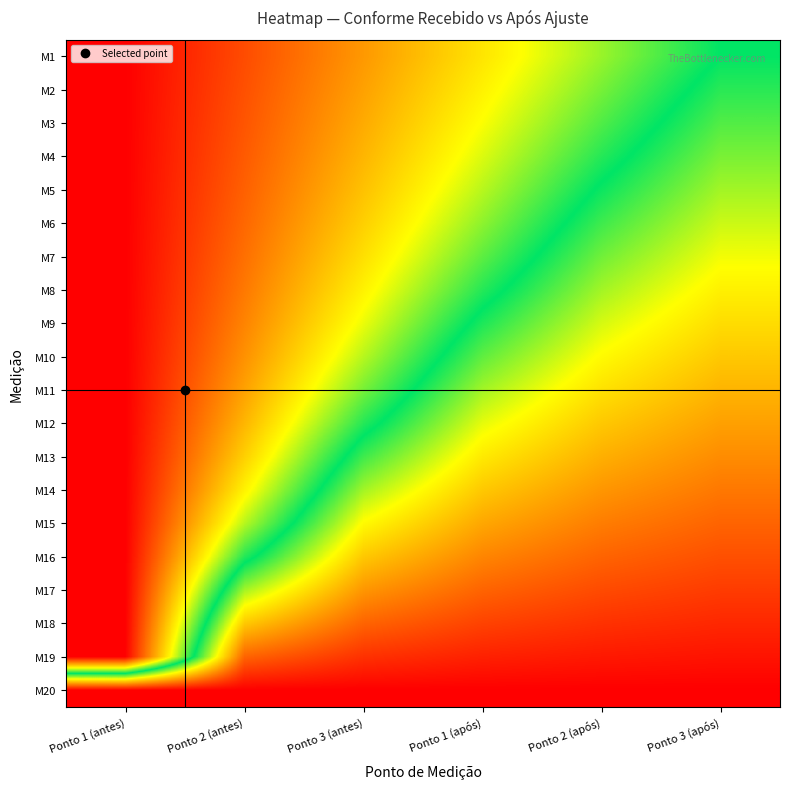

Rank the series at Ponto 3 (após) from highest to lowest value.

M1, M2, M3, M4, M5, M6, M7, M8, M9, M10, M11, M12, M13, M14, M15, M16, M17, M18, M19, M20